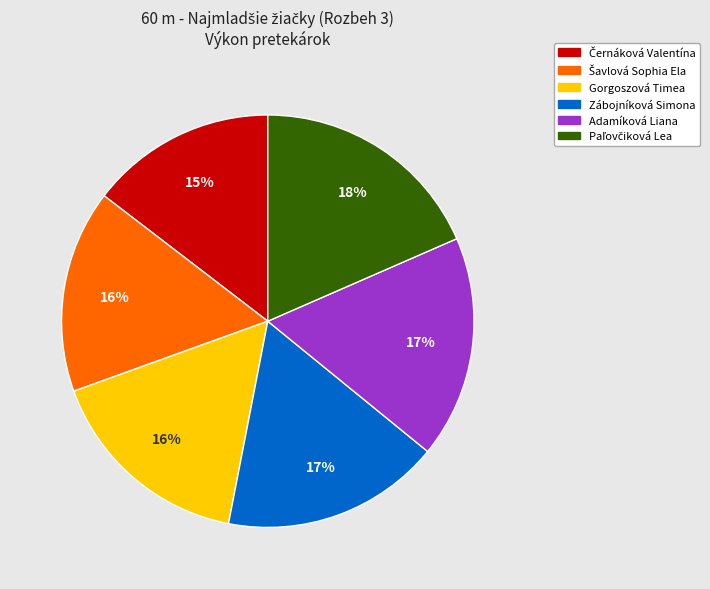

To the nearest percent, what is the average slice percentage?

17%